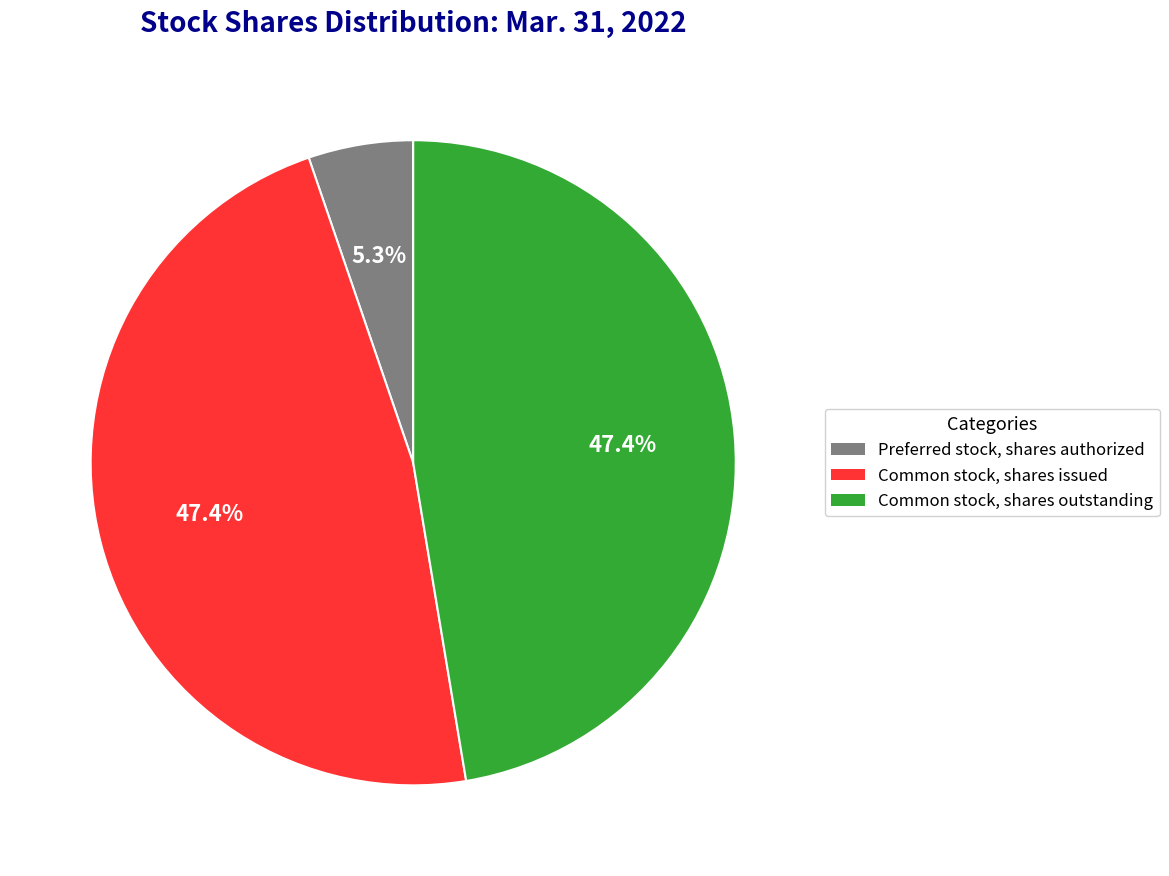

Which has a higher value, Preferred stock, shares authorized or Common stock, shares issued?

Common stock, shares issued